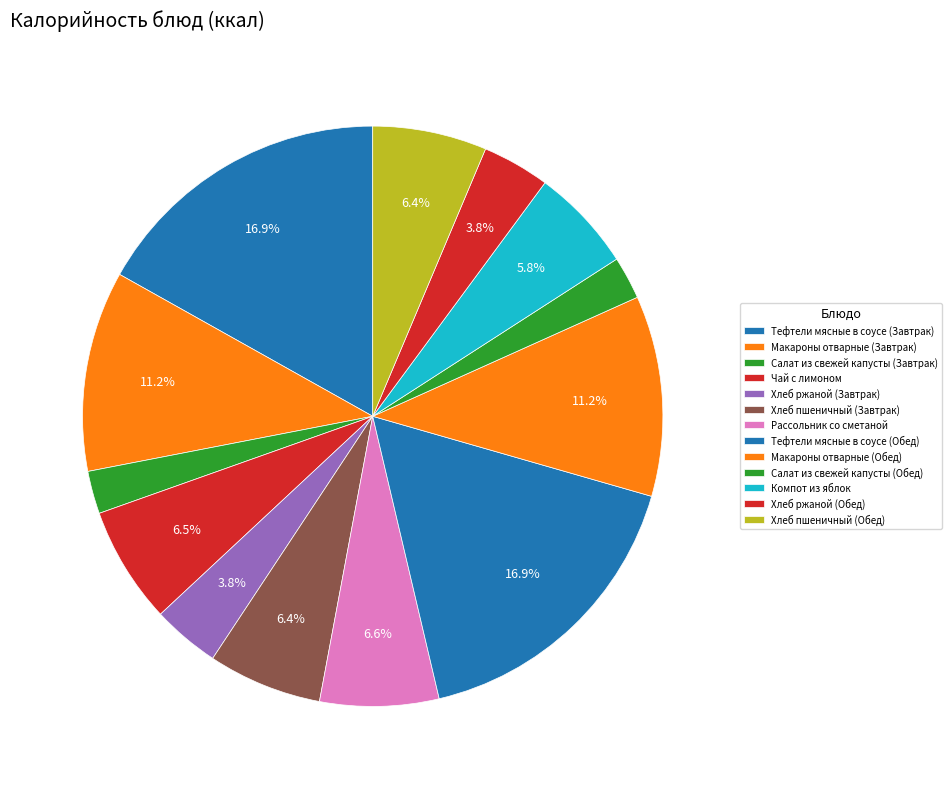

To the nearest percent, what portion does Тефтели мясные в соусе (Обед) represent?

17%